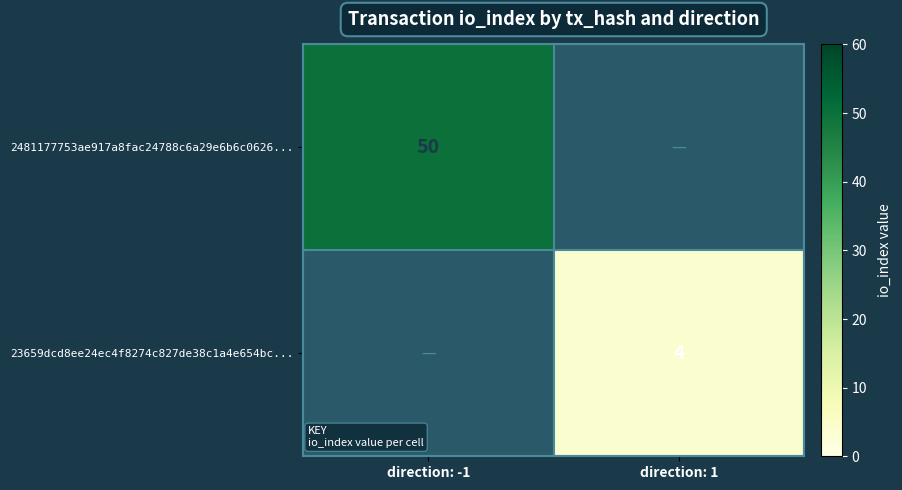

How many distinct data groups are displayed?

2